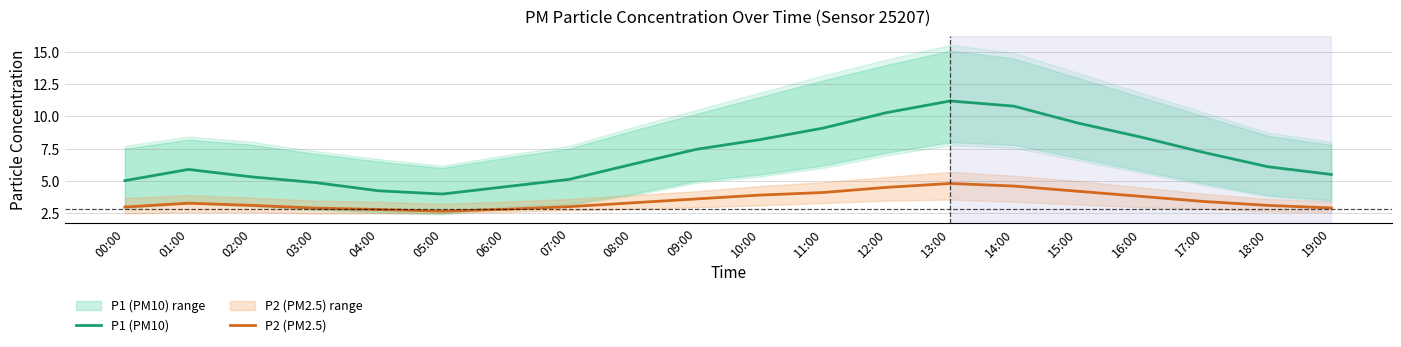

Where does the P1 (PM10) series first go above 6?

08:00